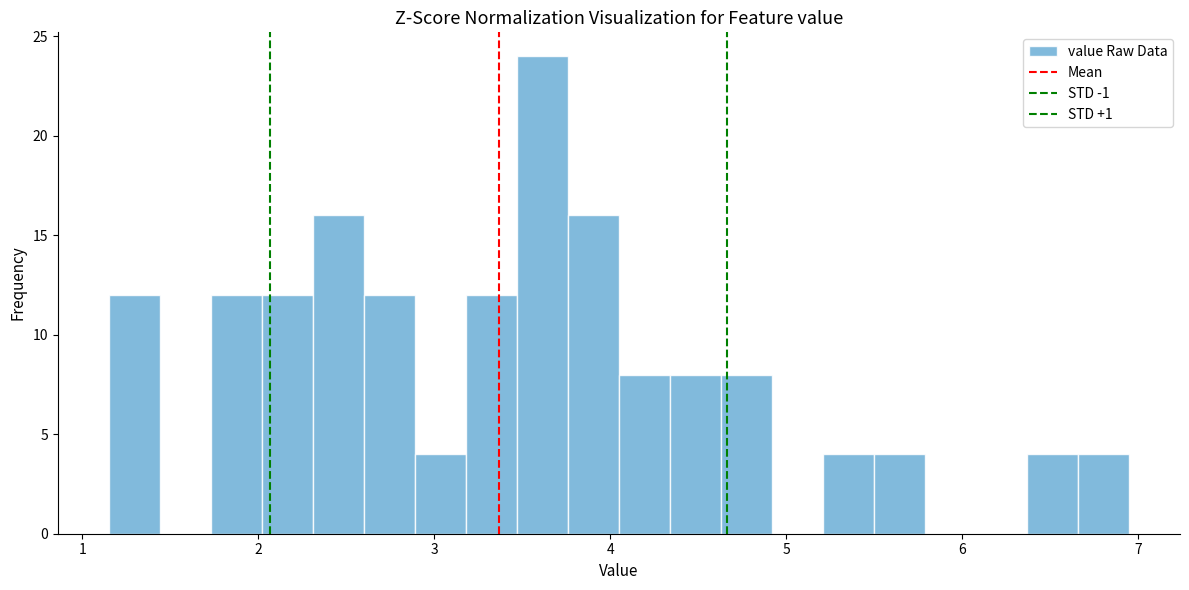

Around what value on the x-axis is the tallest bar? Give the approximate position of its centre, as read against the axis.

3.6